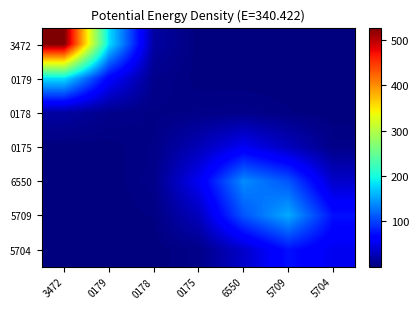

Between 5704 and 3472, which is larger?

3472